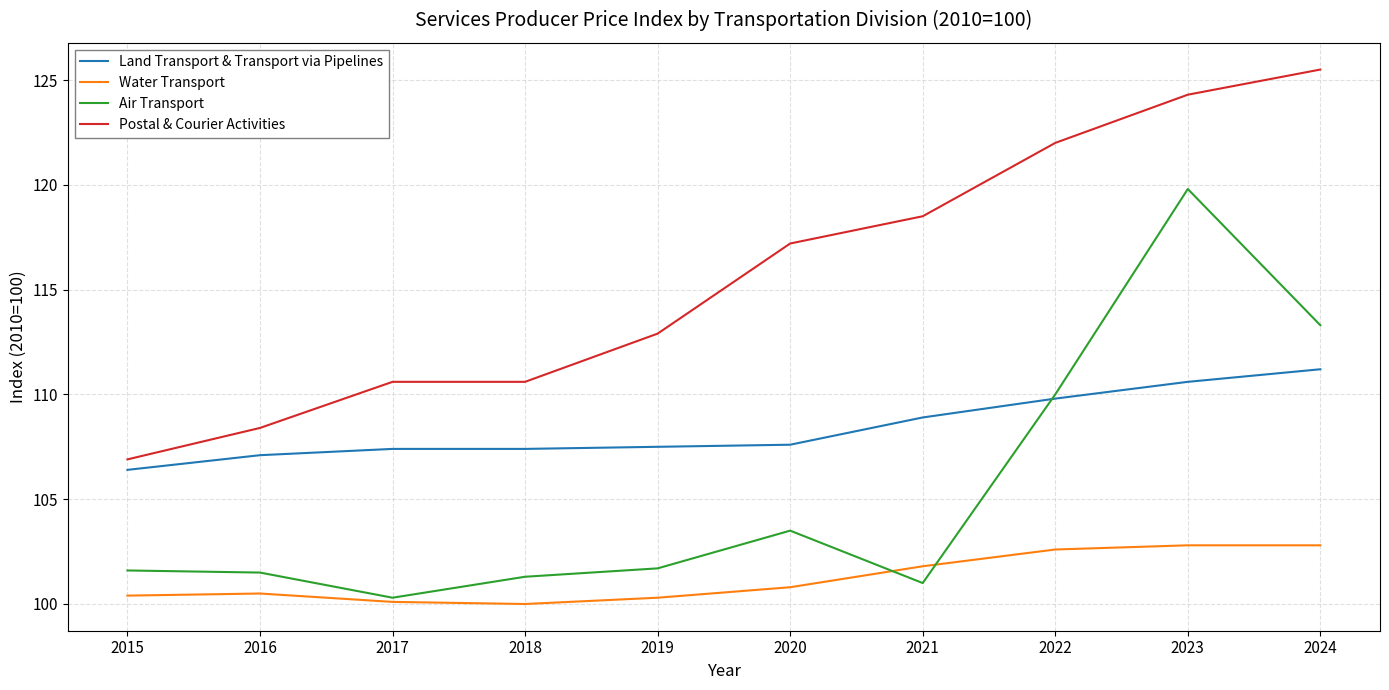

At how many categories does at least one series exceed 108?

9